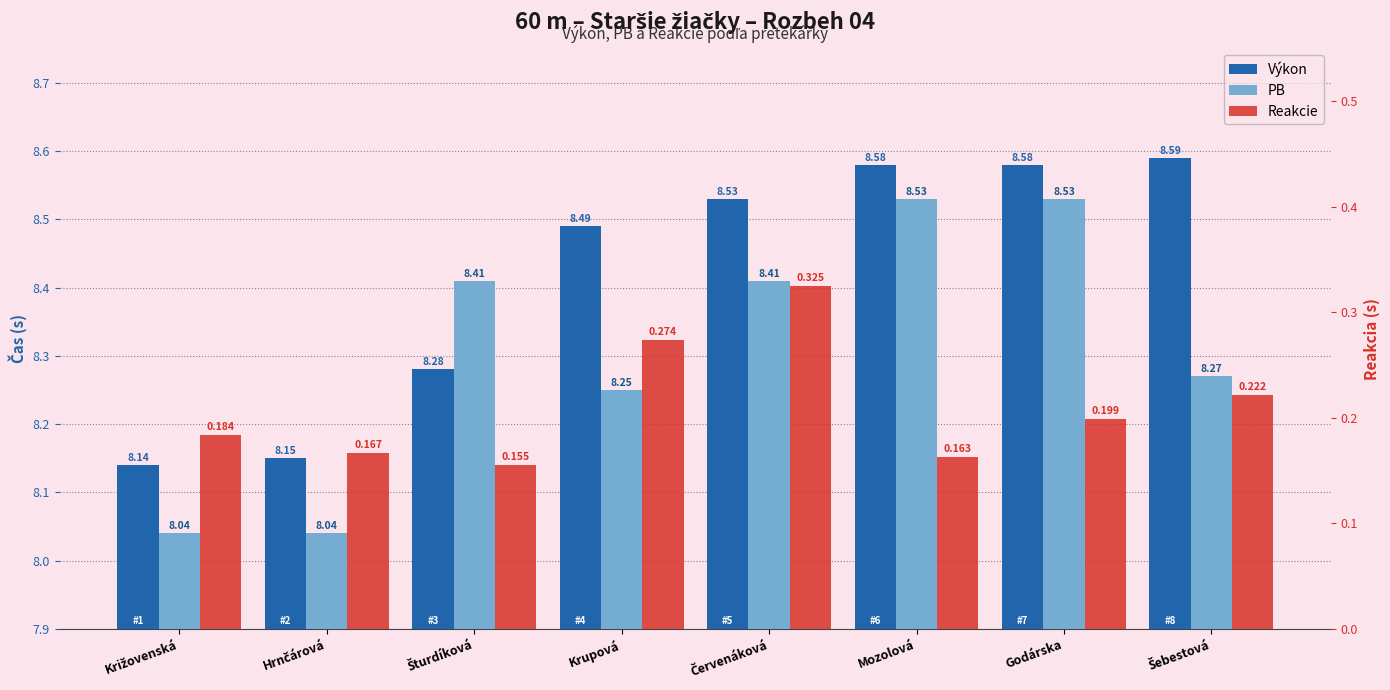

What position from the right is Križovenská?

8